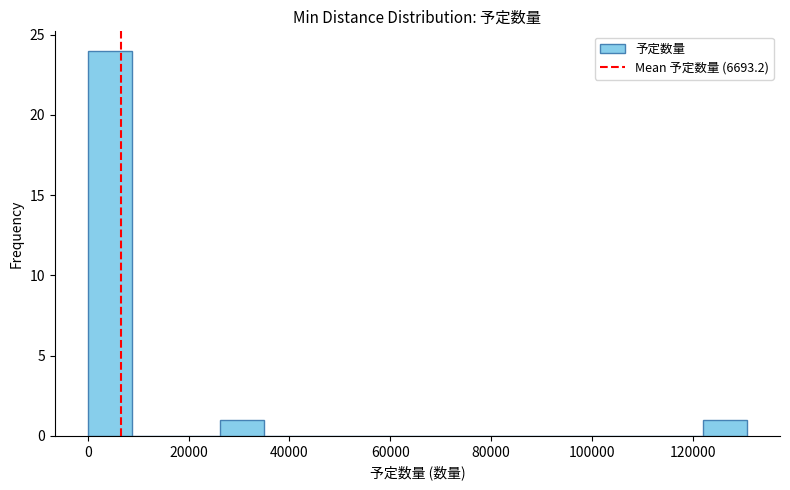

Over which range of the x-axis is the bar tallest?

0 to 8000